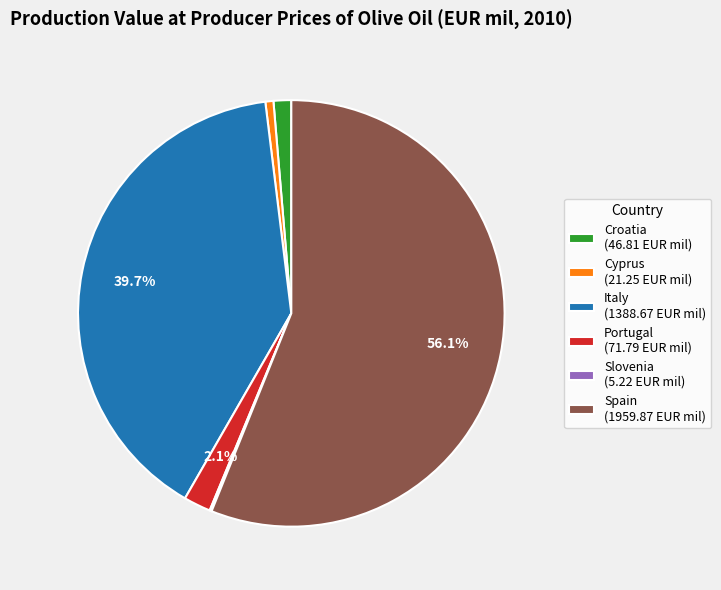

To the nearest percent, what is the difference between the largest and smallest slice percentages?

56%